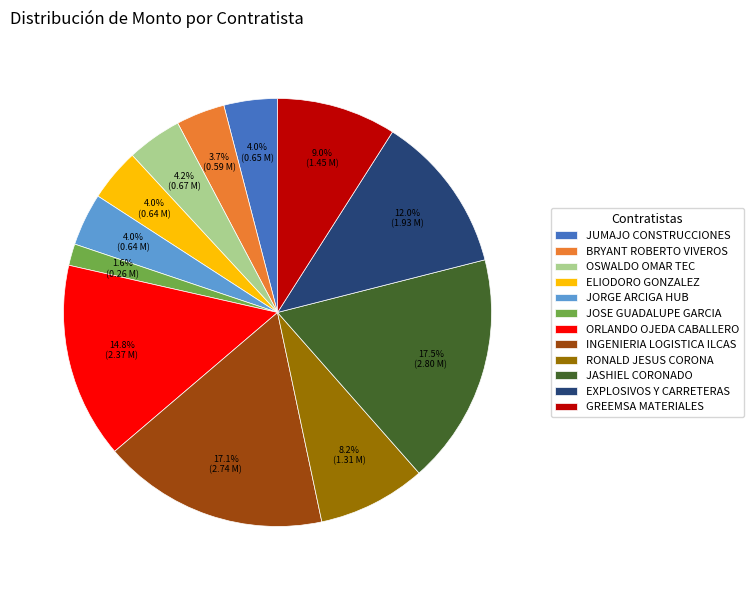

What is the smallest slice in the pie chart?

JOSE GUADALUPE GARCIA